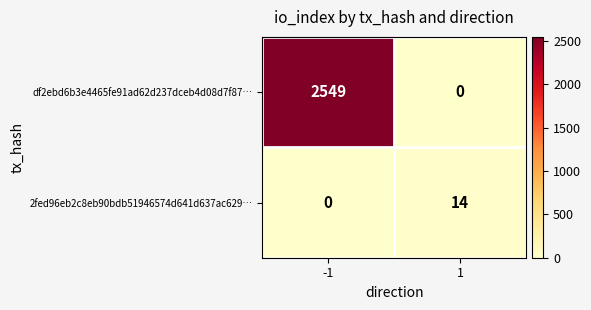

How many distinct data groups are displayed?

2